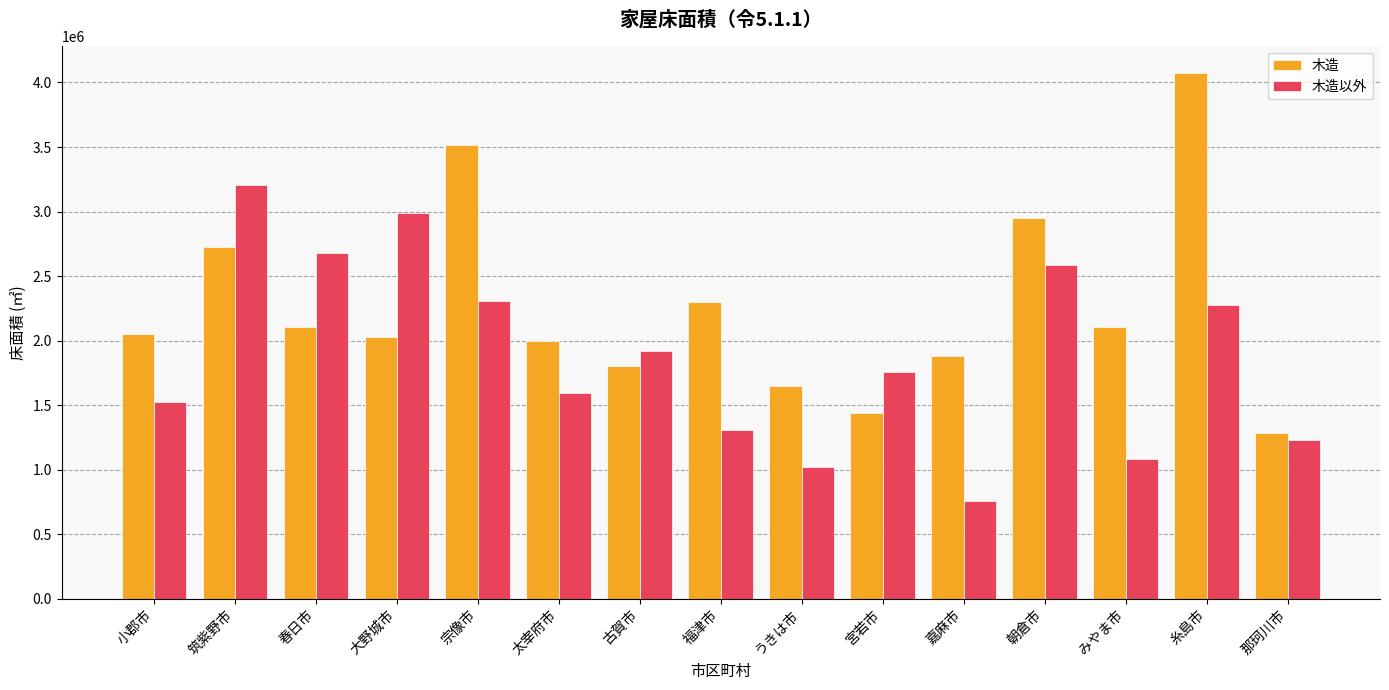

Where is 木造 nearest to the value 2678712?

筑紫野市